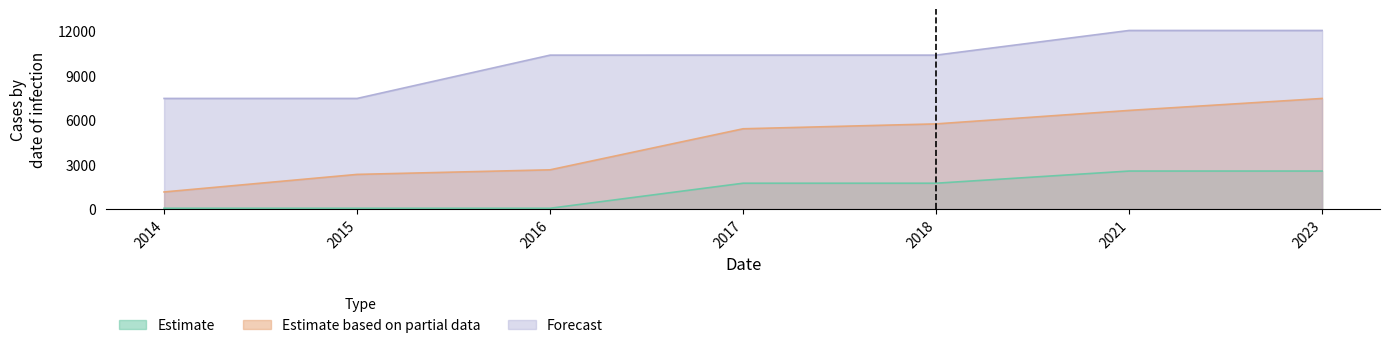

What is the sum of the Forecast values at 2018 and 2021?

22373